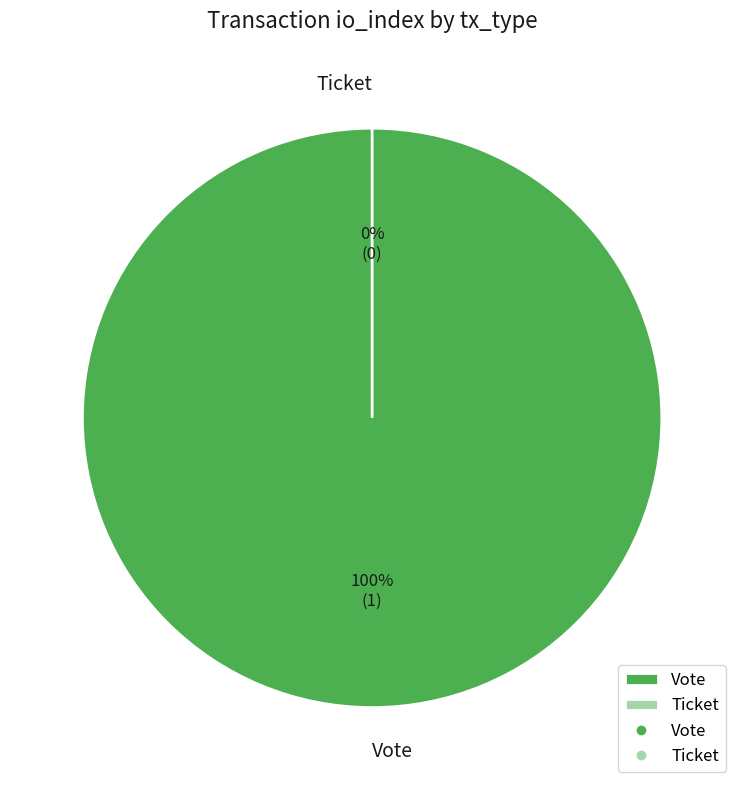

How many slices are in this pie chart?

2